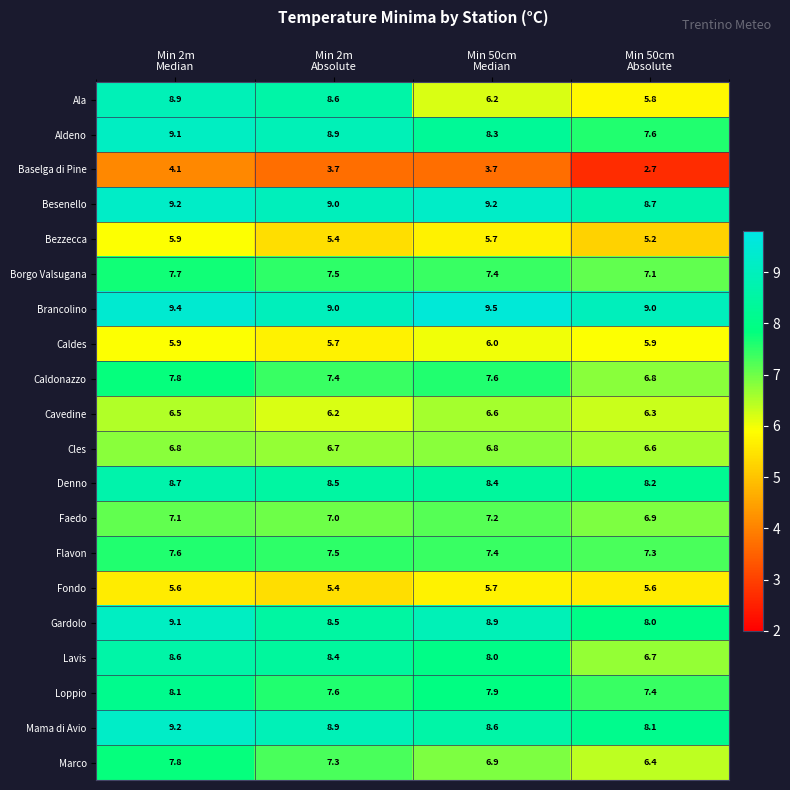

At how many categories does at least one series exceed 5?

4